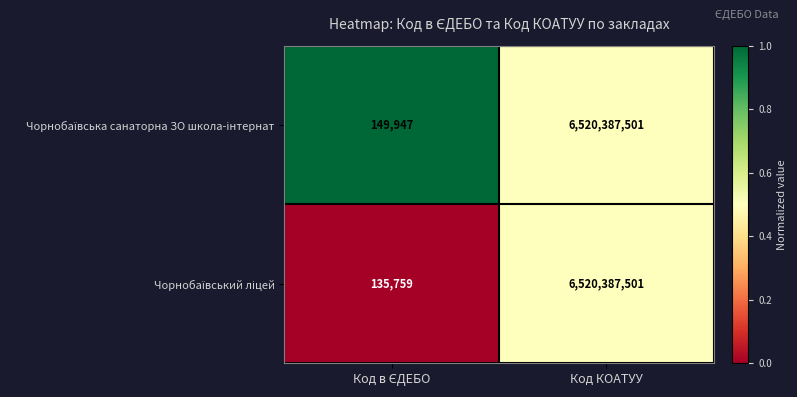

Which label corresponds to the largest value in the chart?

Код КОАТУУ